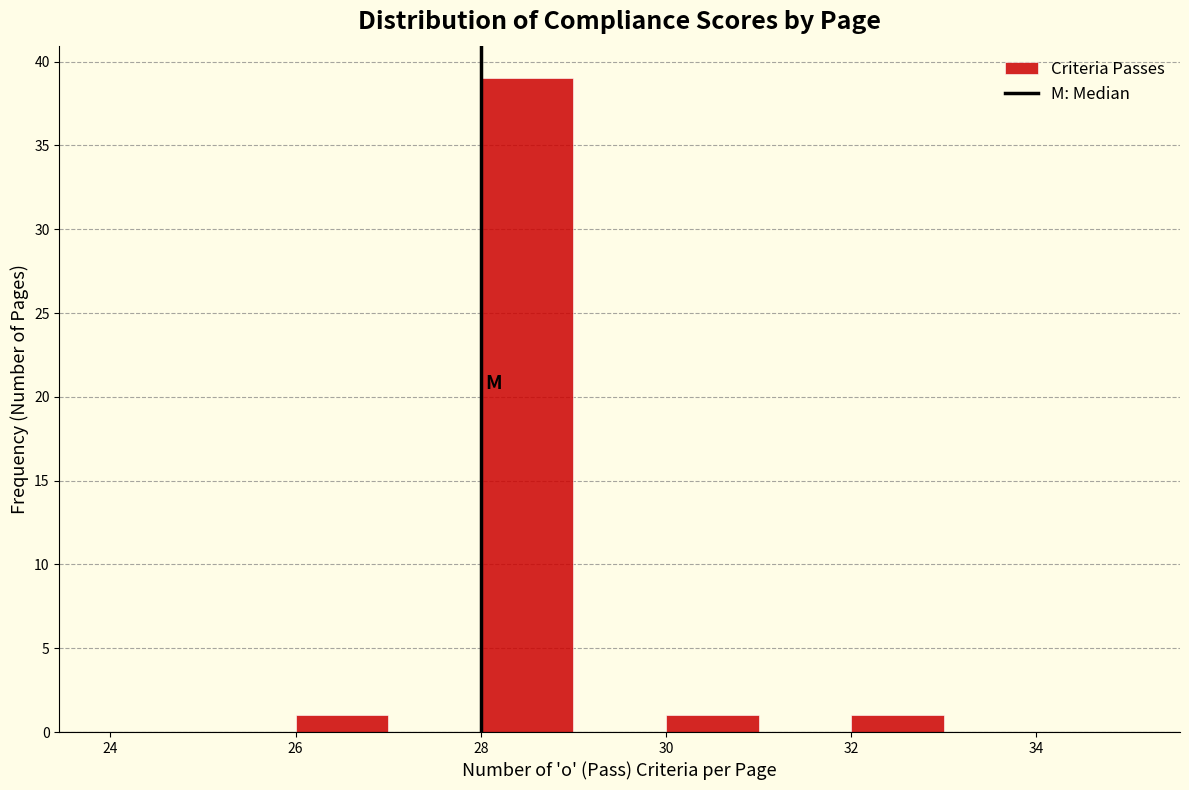

Reading left to right, list every bar in this chart as the range it spans on the x-axis followed by its height. The values are not printed on the chart, so give them approximately, as read against the axis.

24 to 25: 0
25 to 26: 0
26 to 27: 1
27 to 28: 0
28 to 29: 39
29 to 30: 0
30 to 31: 1
31 to 32: 0
32 to 33: 1
33 to 34: 0
34 to 35: 0